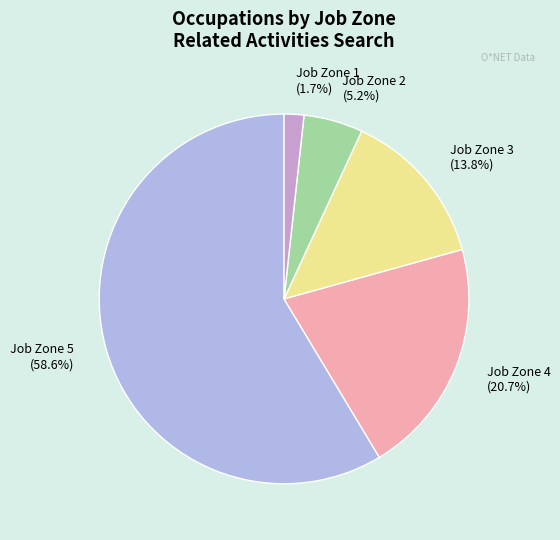

How many slices are in this pie chart?

5